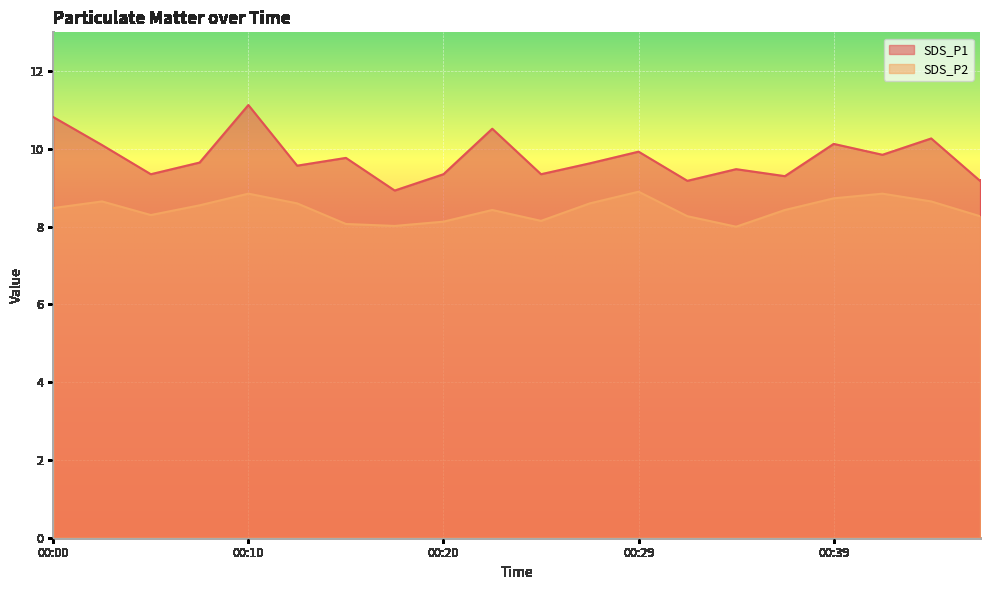

Where is the first local maximum for SDS_P2?

00:03